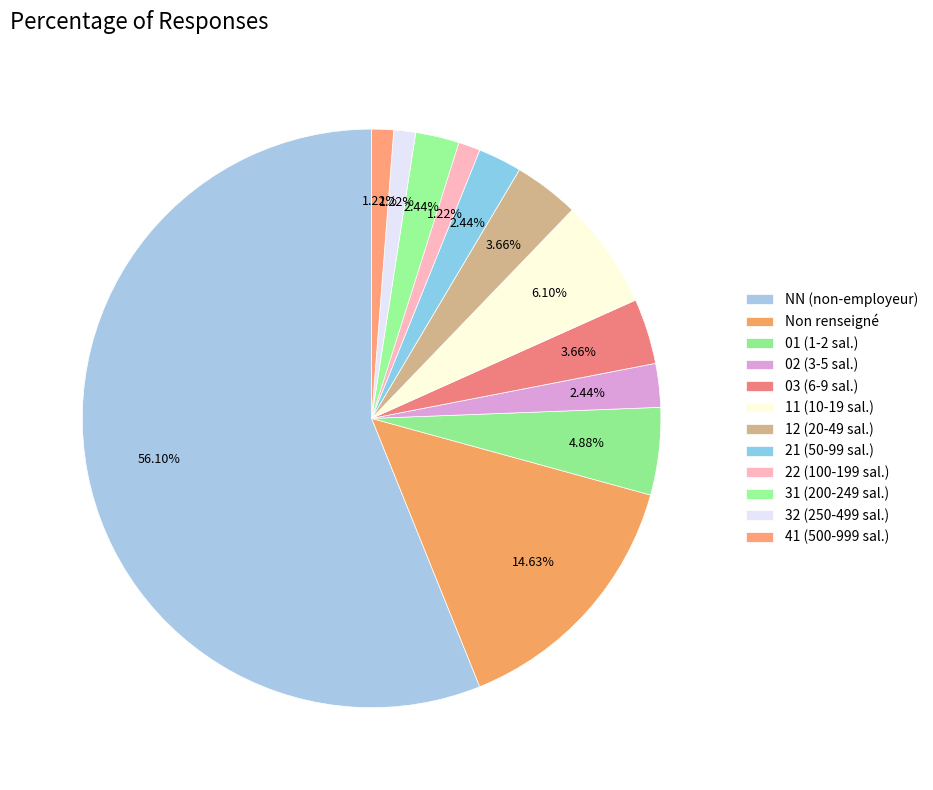

How many segments does this pie chart have?

12